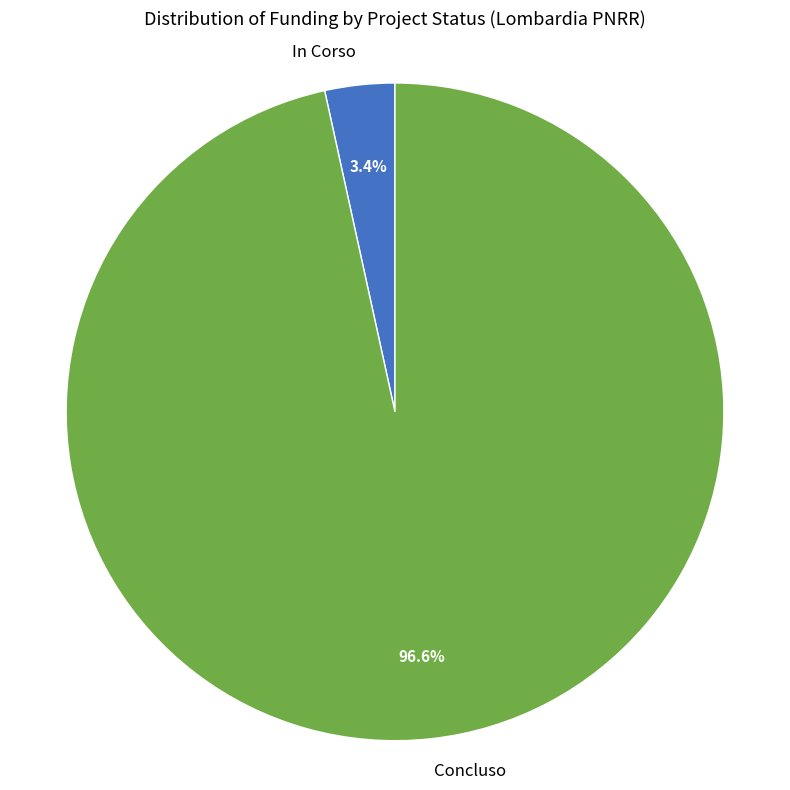

How many slices are in this pie chart?

2